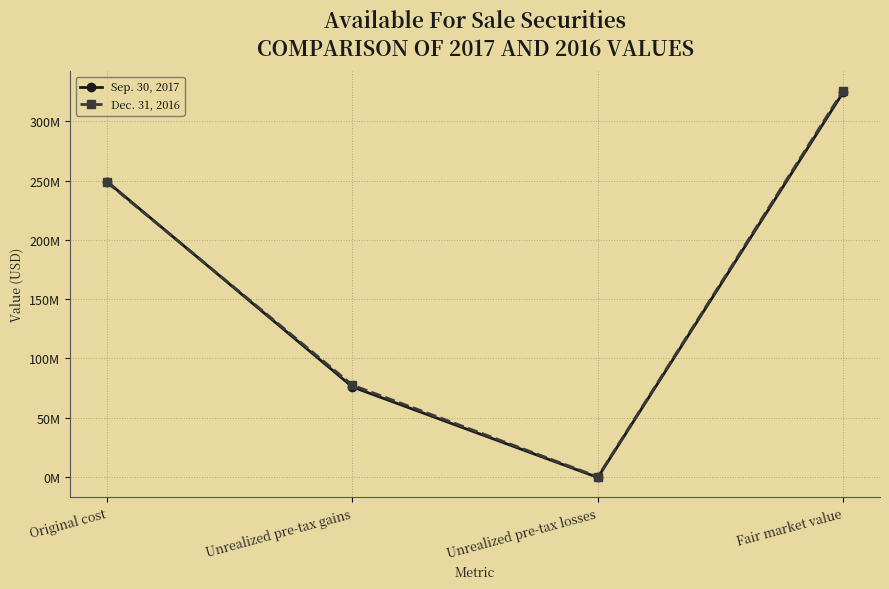

Which category has the lowest value in the Sep. 30, 2017 series?

Unrealized pre-tax losses